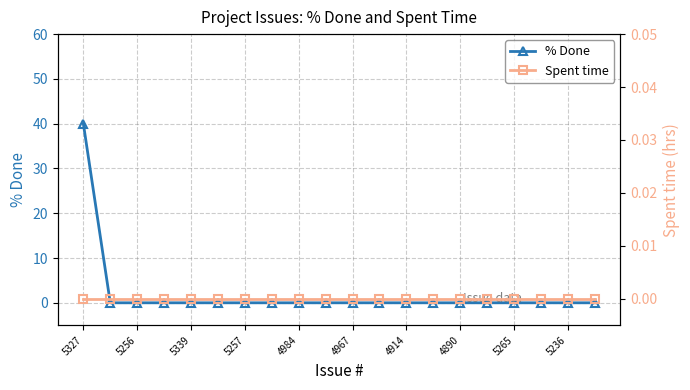

List the series in order of their overall mean, highest first.

% Done, Spent time